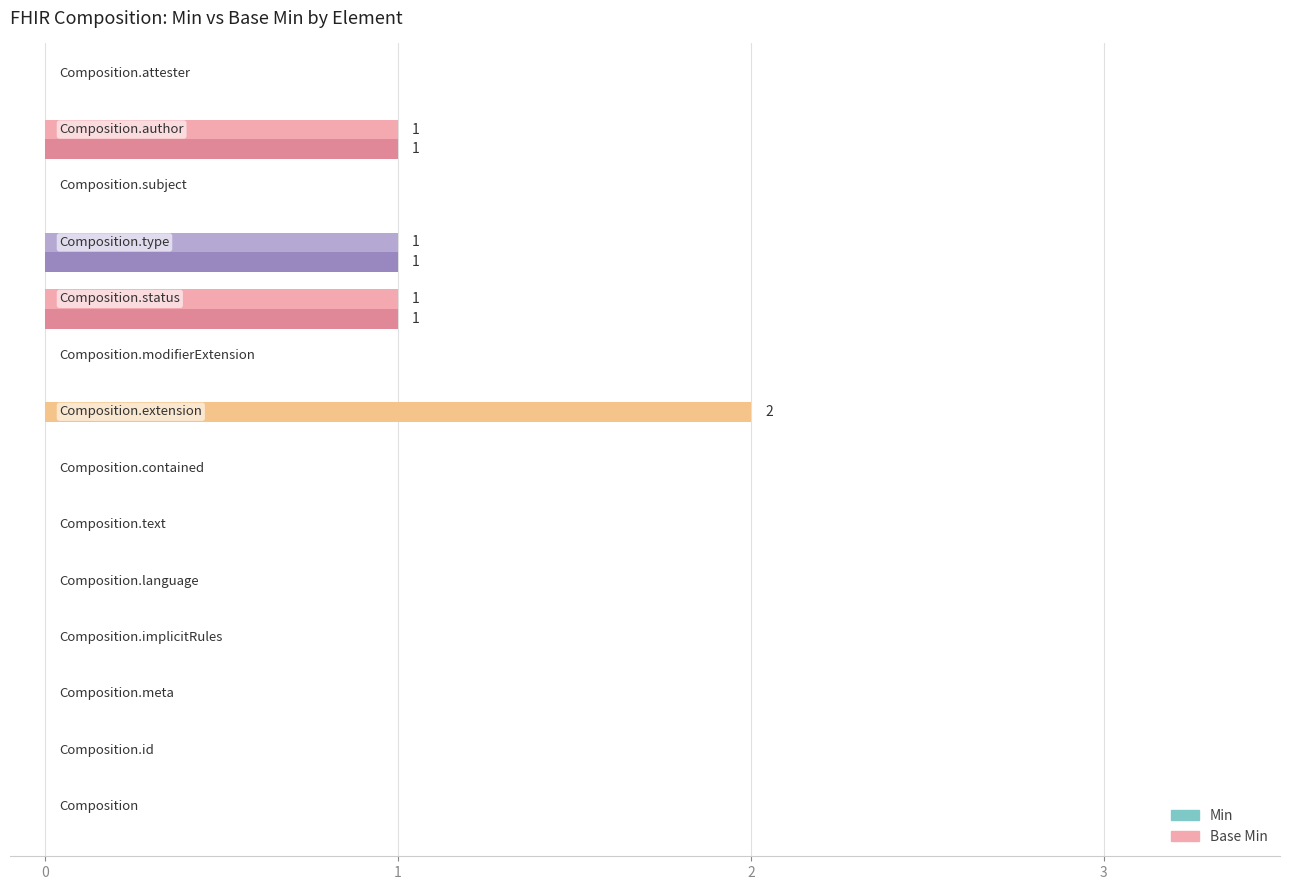

What is the sum of all Min values?

5